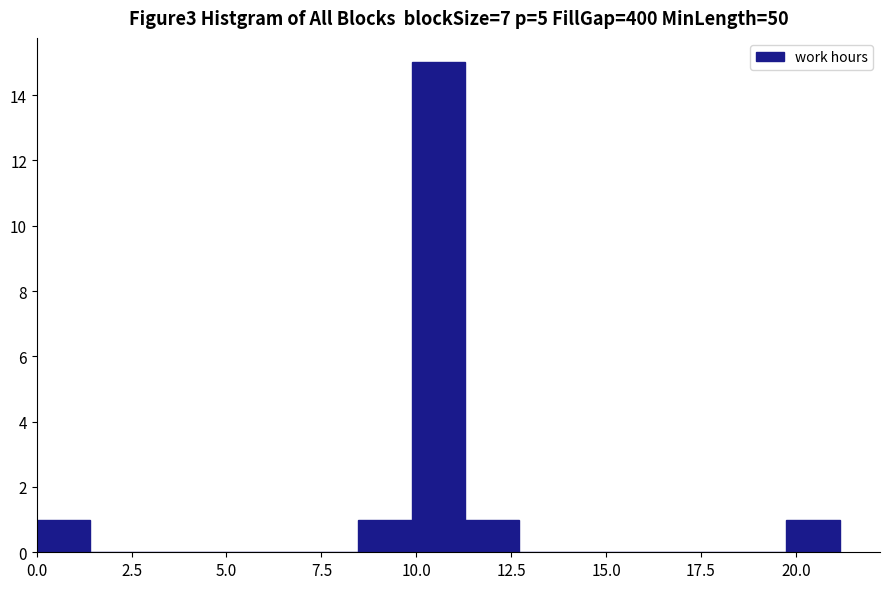

Read against the x-axis, roughly where is the centre of the tallest bar?

10.5